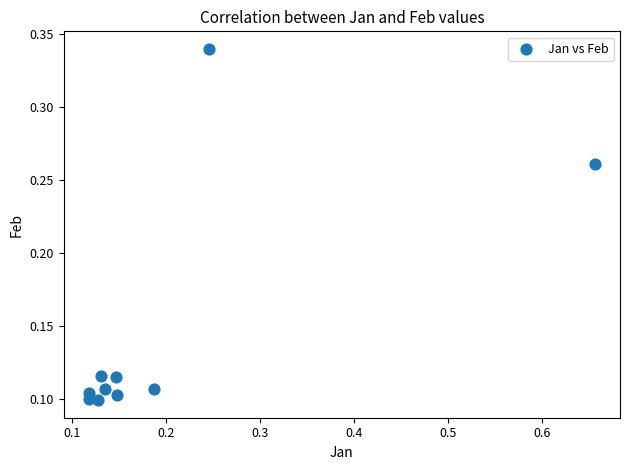

What is the range of X values (max minus min)?

0.5